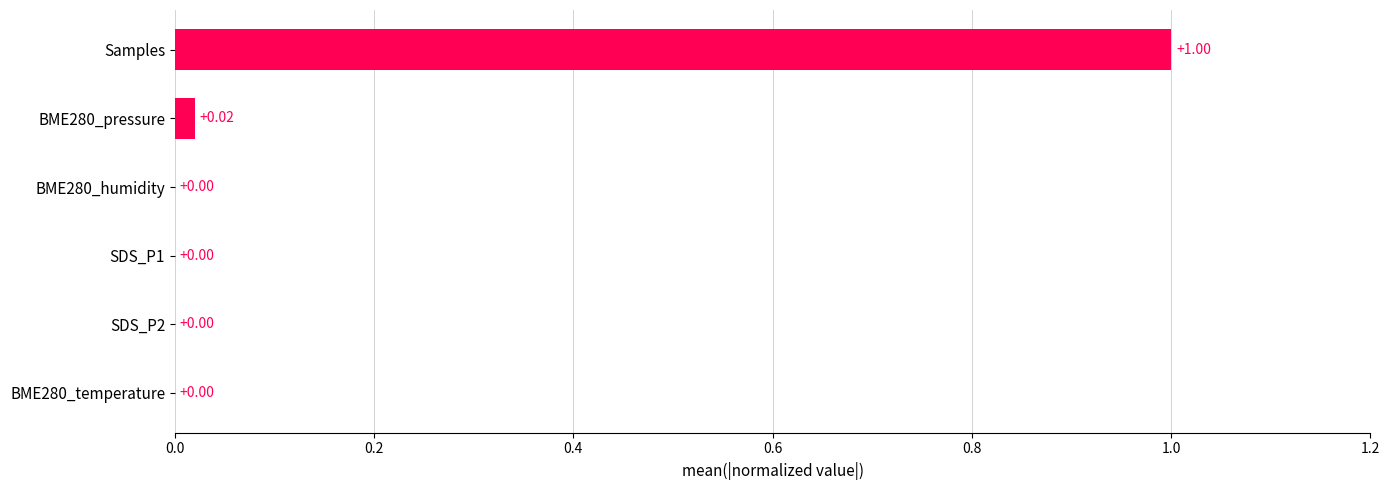

How many series are shown in this chart?

1